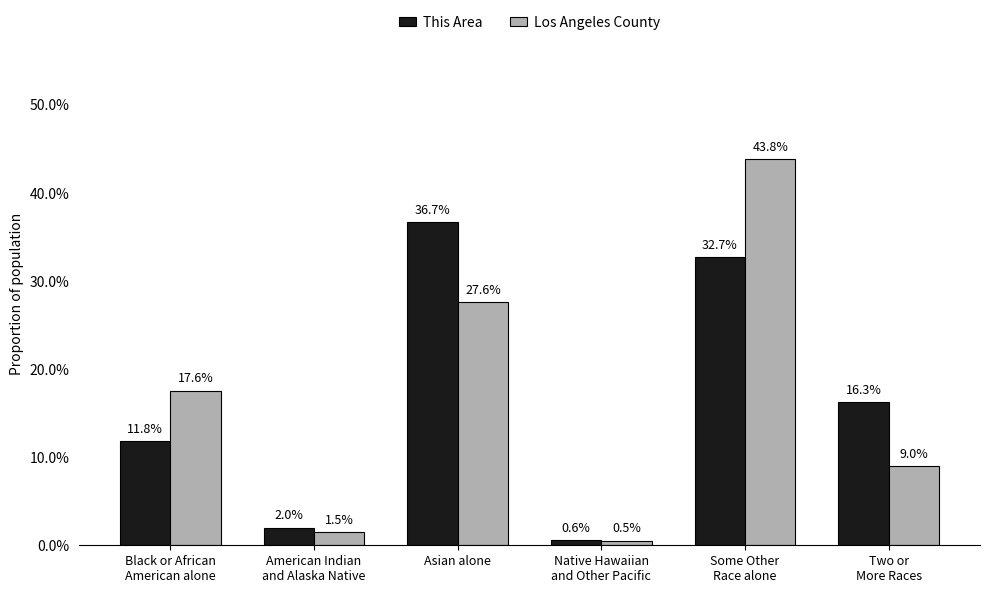

Rank the series at Asian alone from lowest to highest value.

Los Angeles County, This Area